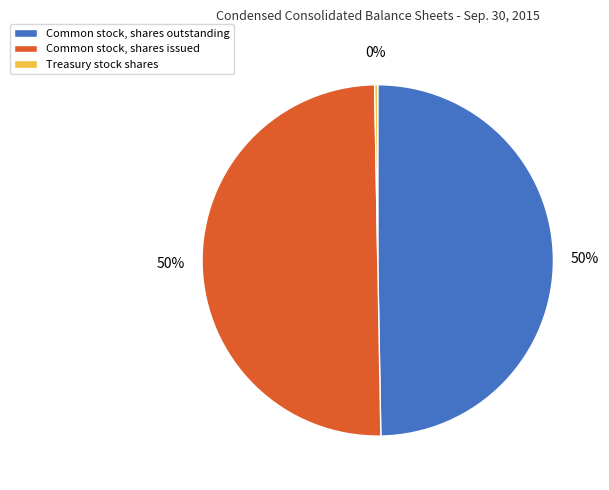

Is it true that Common stock, shares issued is 64% of the pie?

False